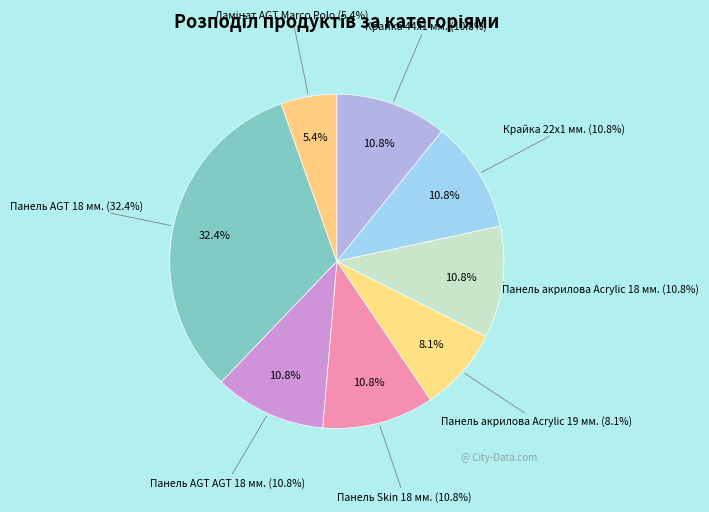

Rank the categories by value from lowest to highest.

Ламінат AGT Marco Polo, Панель акрилова Acrylic 19 мм., Крайка 44x1 мм., Крайка 22x1 мм., Панель акрилова Acrylic 18 мм., Панель Skin 18 мм., Панель AGT AGT 18 мм., Панель AGT 18 мм.